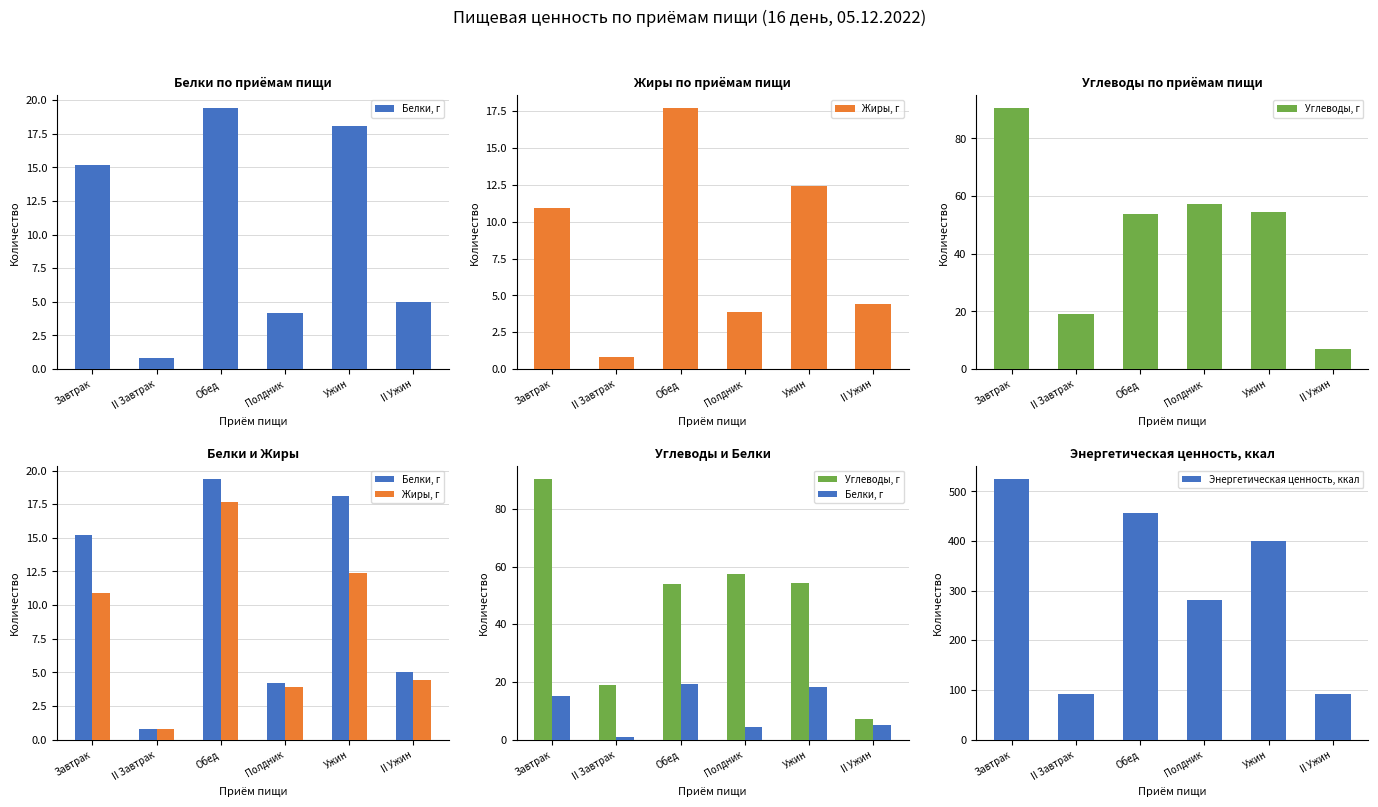

What is the sum of all Энергетическая ценность, ккал values?

1846.8